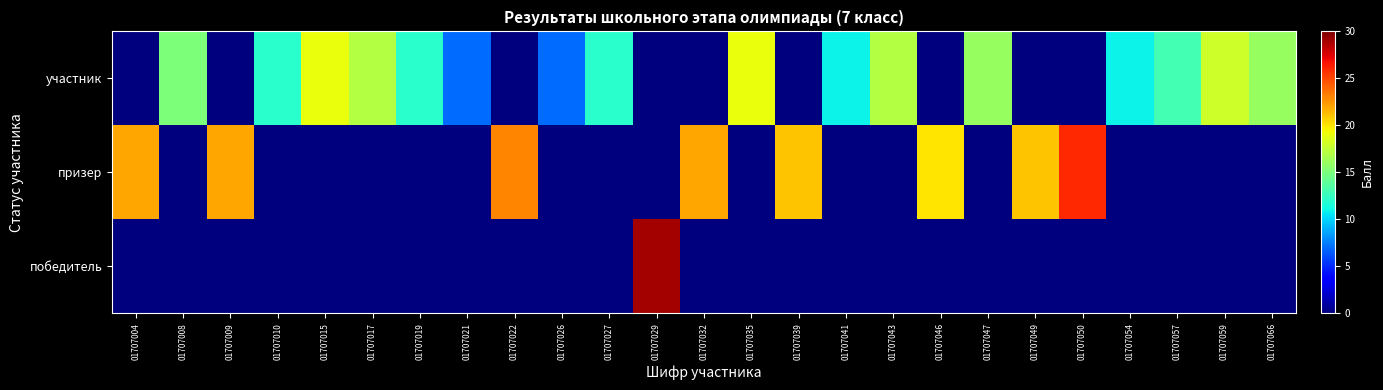

What is the total value across all series at 01707009?

22